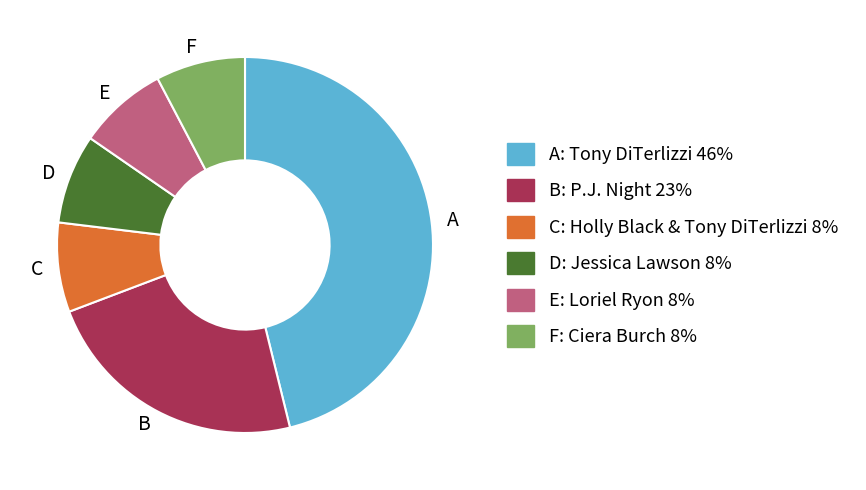

Which category has the biggest portion of the pie?

A